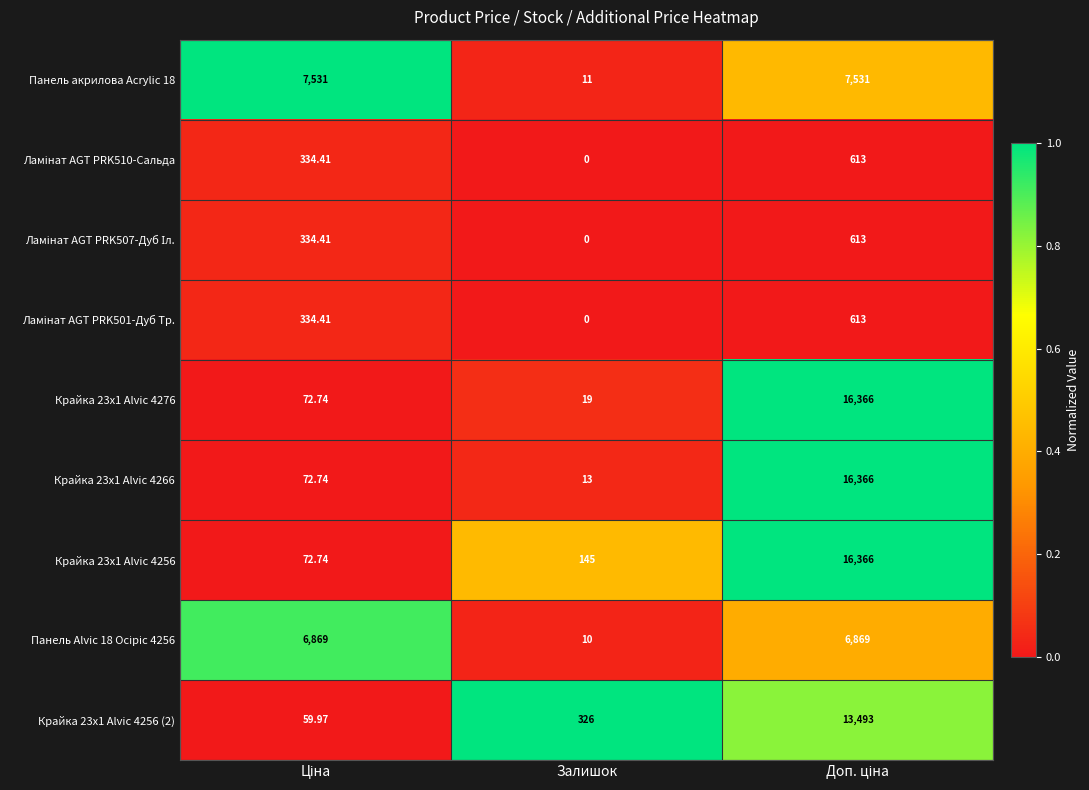

At which category does the chart reach its minimum across all series?

Залишок